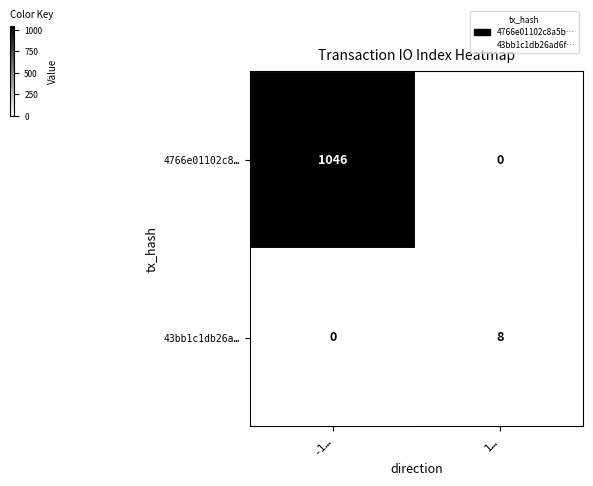

What is the sum of all 4766e01102c8… values?

1046